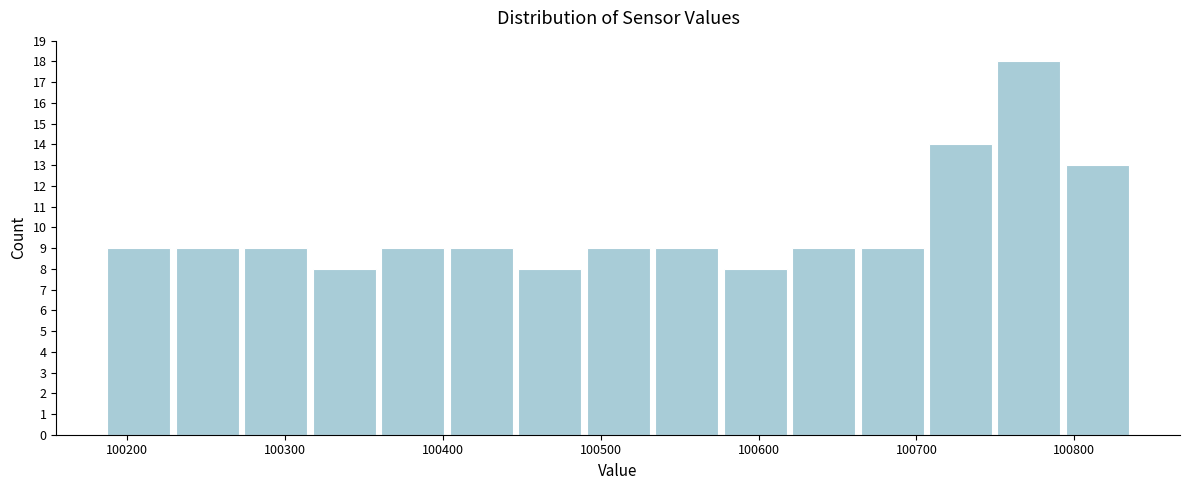

Reading left to right, transcribe this chart: for each bar, give the range it covers on the x-axis and its height. Neither the bar edges nor the heights are printed on the chart, so give them approximately, as read against the axes.

100190 to 100230: 9
100230 to 100270: 9
100270 to 100320: 9
100320 to 100360: 8
100360 to 100400: 9
100400 to 100450: 9
100450 to 100490: 8
100490 to 100530: 9
100530 to 100580: 9
100580 to 100620: 8
100620 to 100660: 9
100660 to 100710: 9
100710 to 100750: 14
100750 to 100790: 18
100790 to 100840: 13